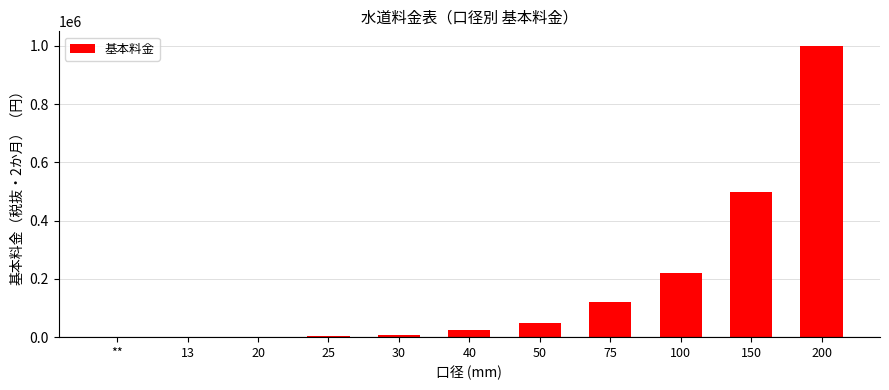

What is the change in value from 50 to 150?

+450000